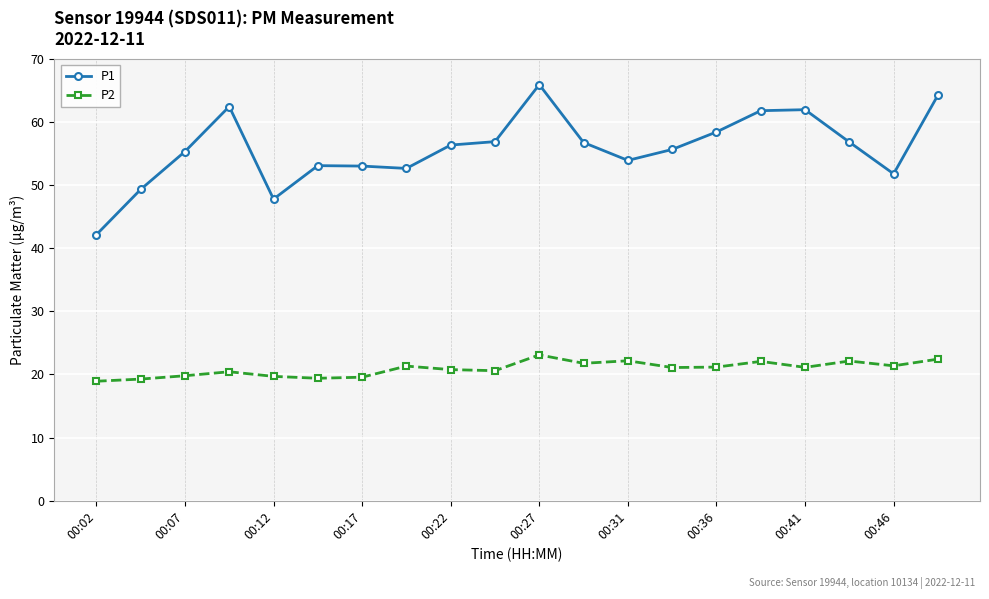

What are all the series names shown in the legend?

P1, P2